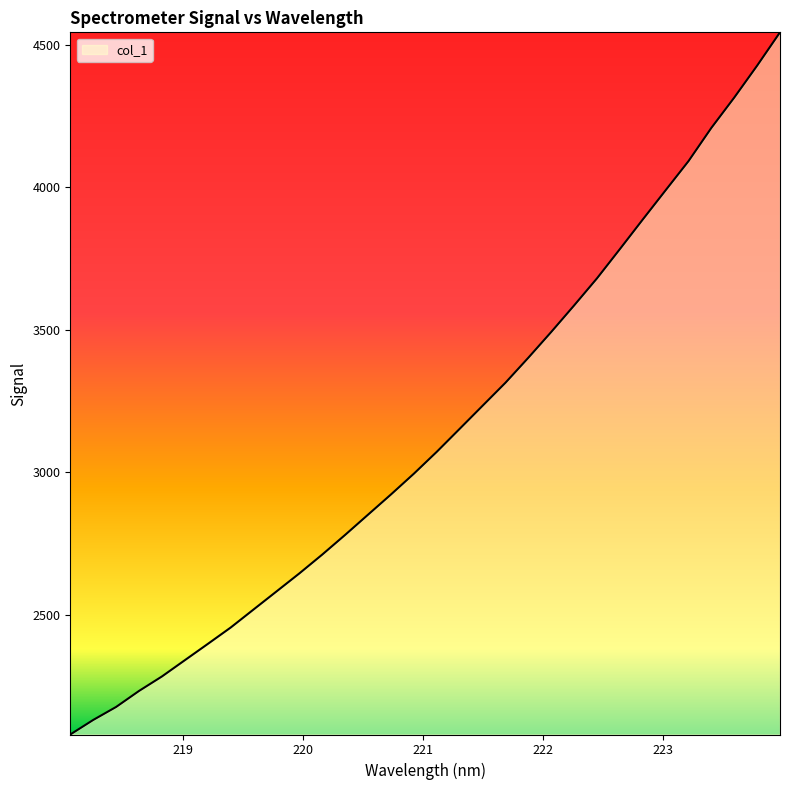

What is the greatest value displayed?

4543.7